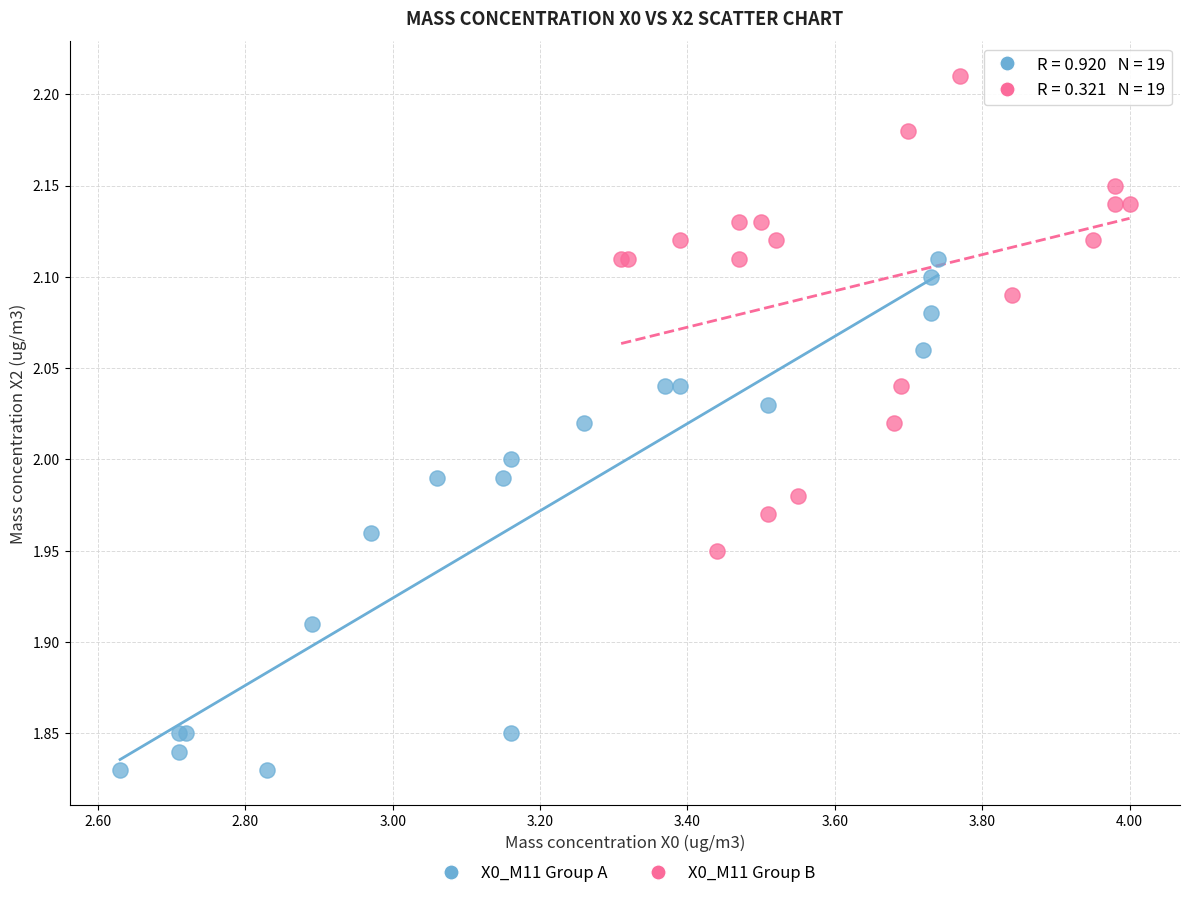

What are all the series names shown in the legend?

X0_M11 Group A, X0_M11 Group B